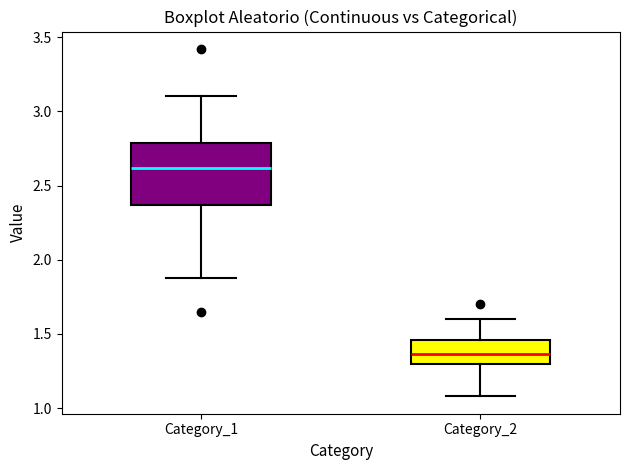

Where does the median line of the box for Category_1 sit on the y-axis? The values are not printed on the chart, so give them approximately, as read against the axis.

2.60